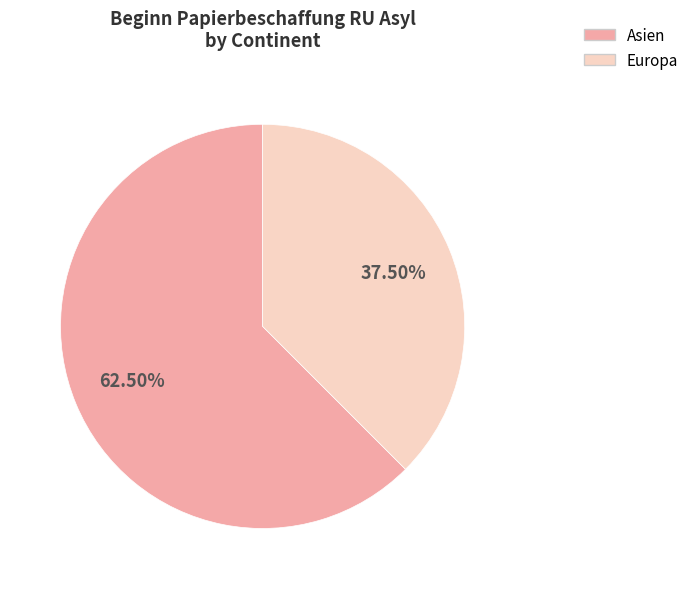

Does any single category account for the majority?

Yes